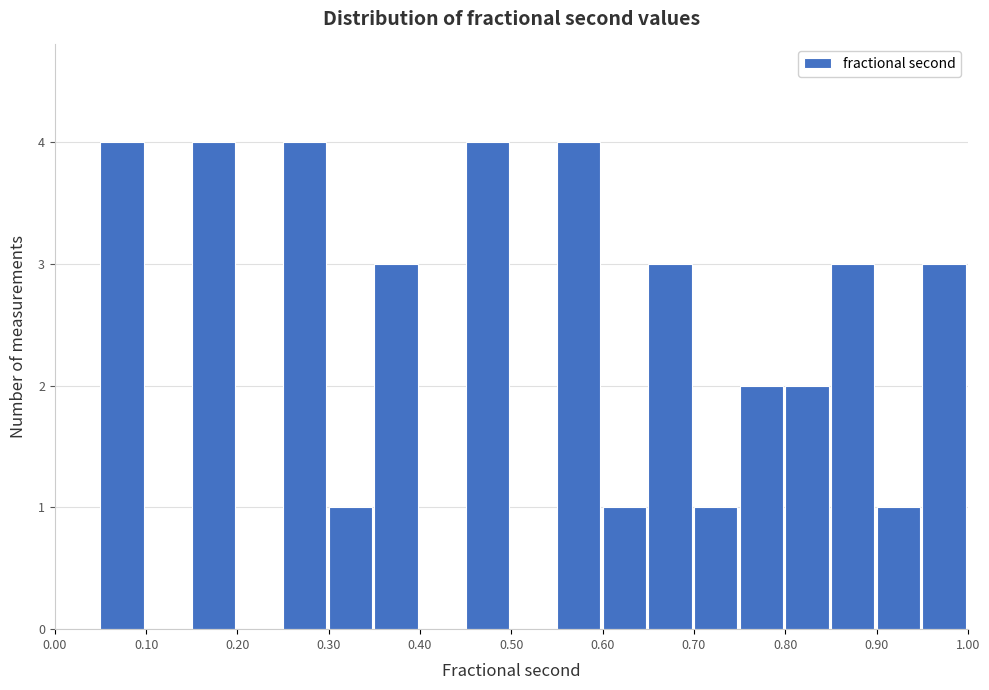

What is the height of the bar covering 0.15 to 0.20 on the x-axis? The values are not printed on the chart, so give them approximately, as read against the axis.

4